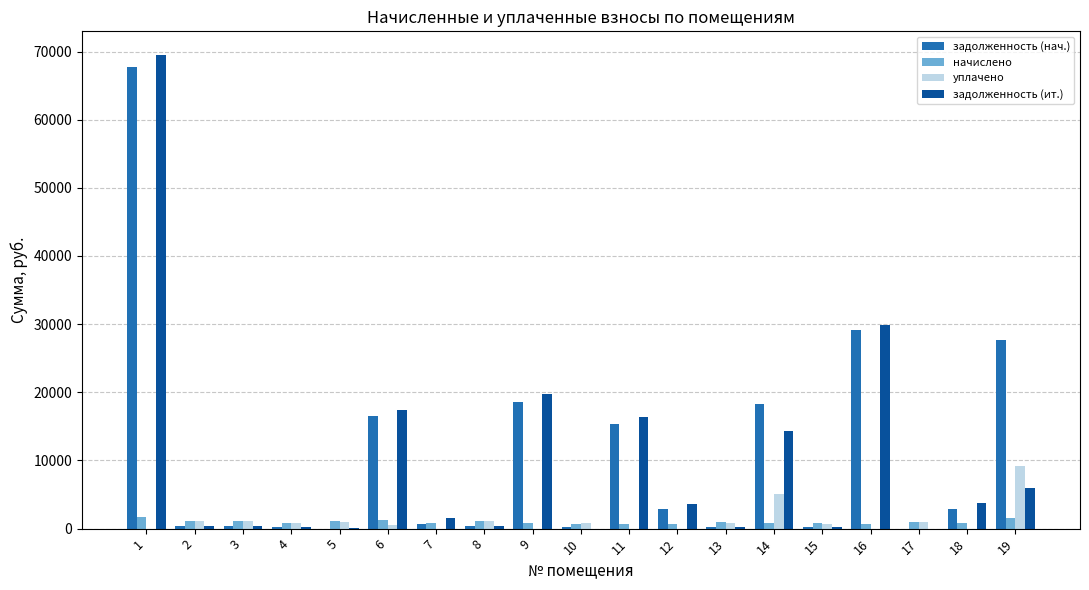

What is the sum of all задолженность (ит.) values?

184125.6